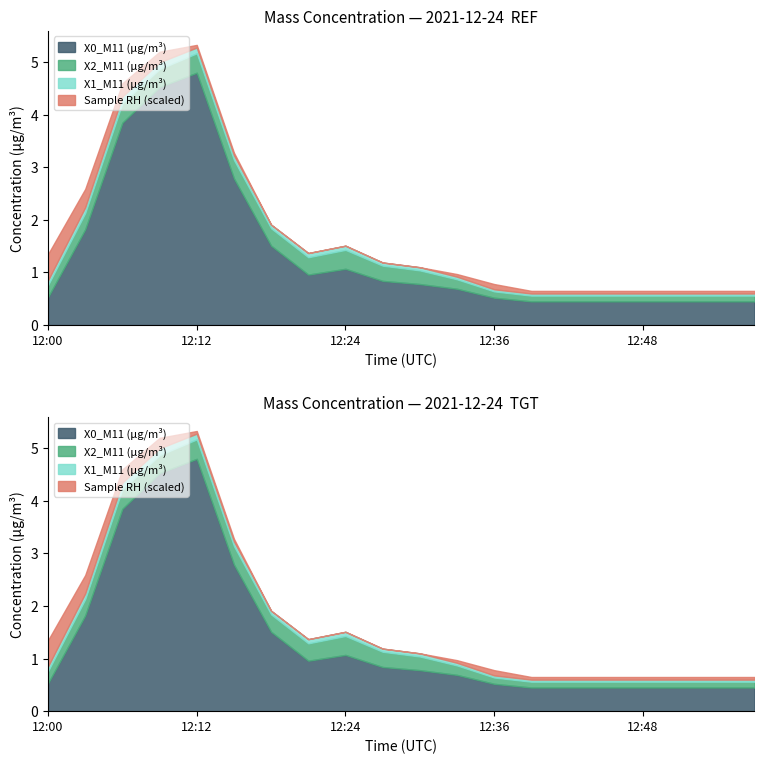

What is the difference between the Sample RH (%) values at 12:36 and 12:42?

0.1